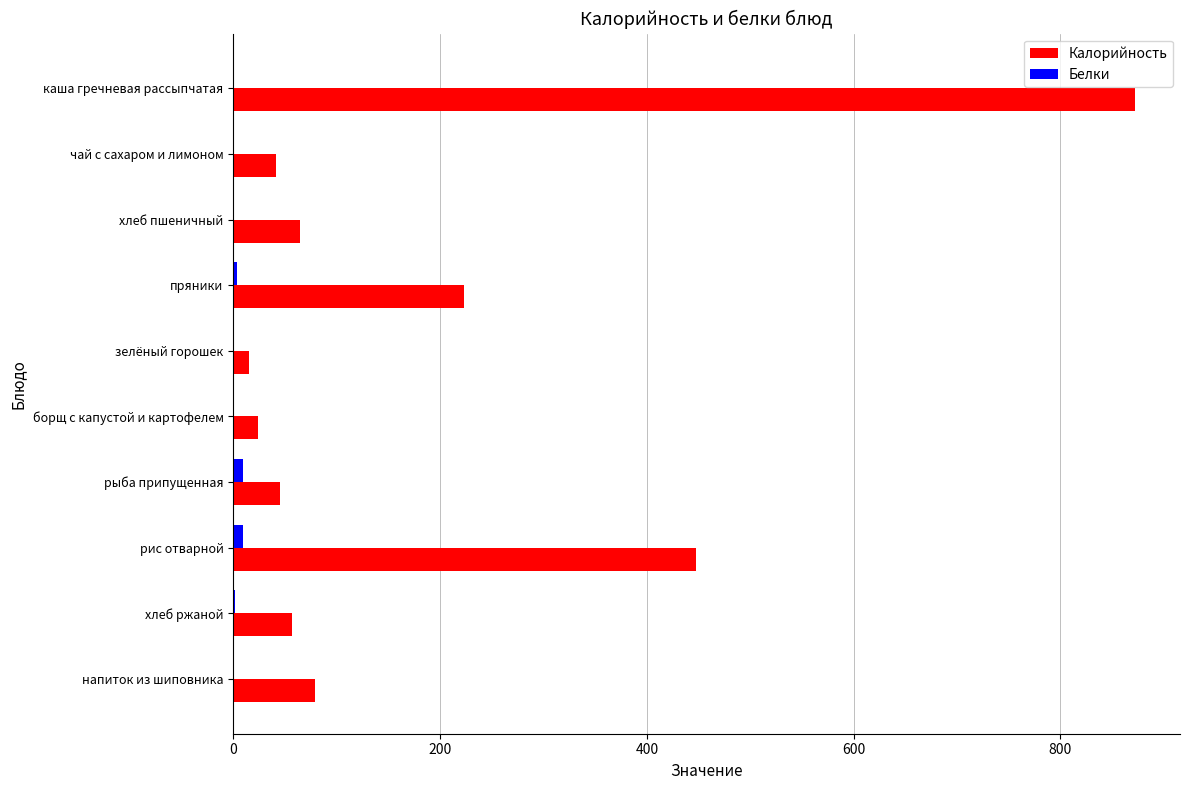

Is the value of Калорийность at рис отварной greater than the value of Белки at каша гречневая рассыпчатая?

Yes